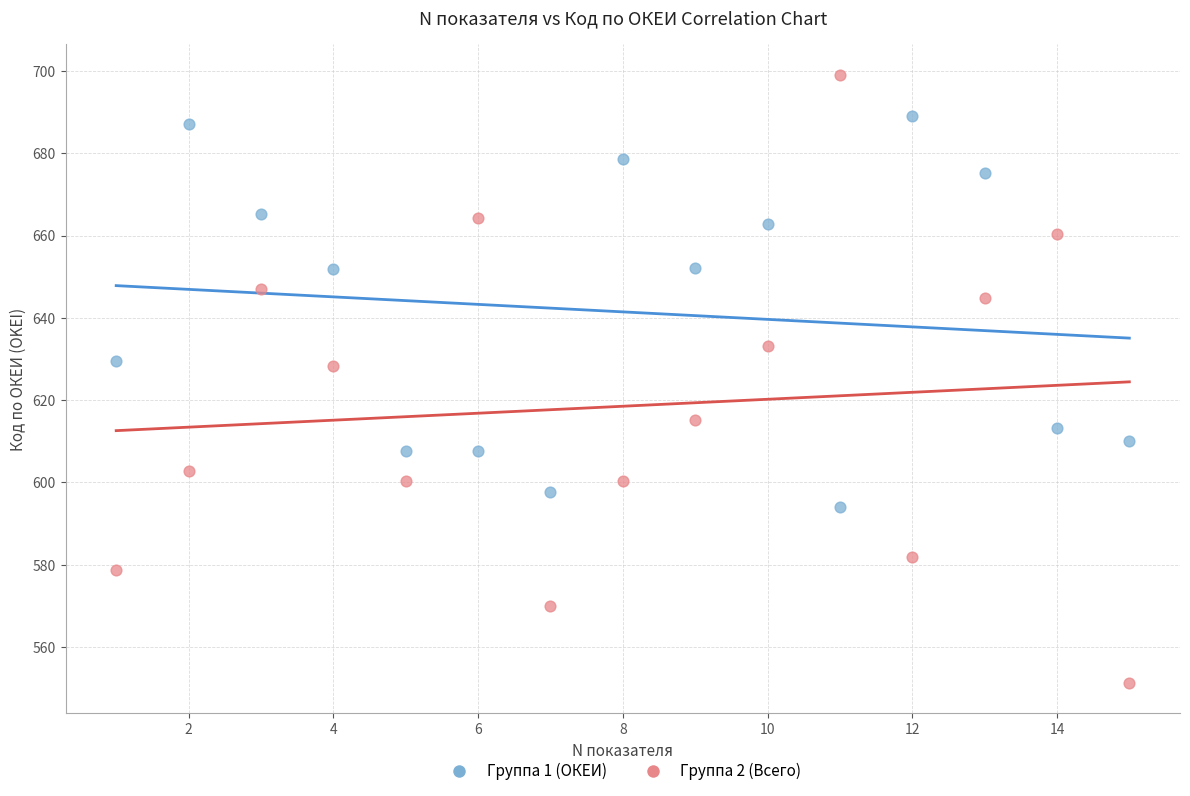

Across all data points, what is the range of Y values (max minus min)?

147.7